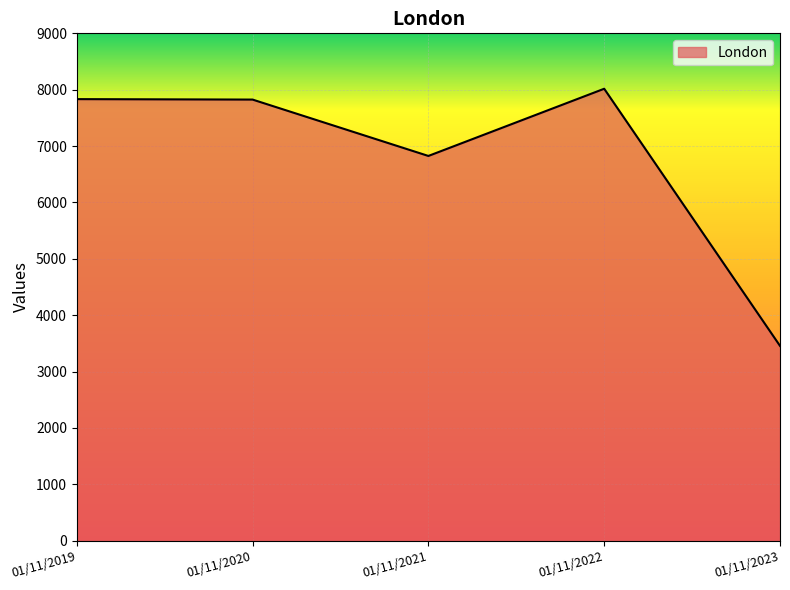

Where is the first local minimum?

01/11/2021